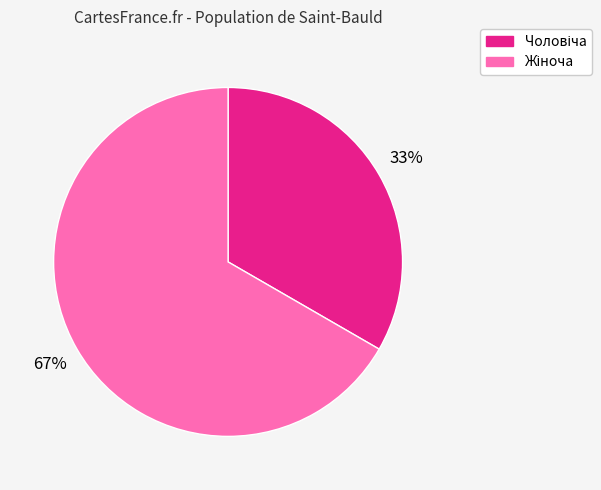

To the nearest percent, what is the average slice percentage?

50%